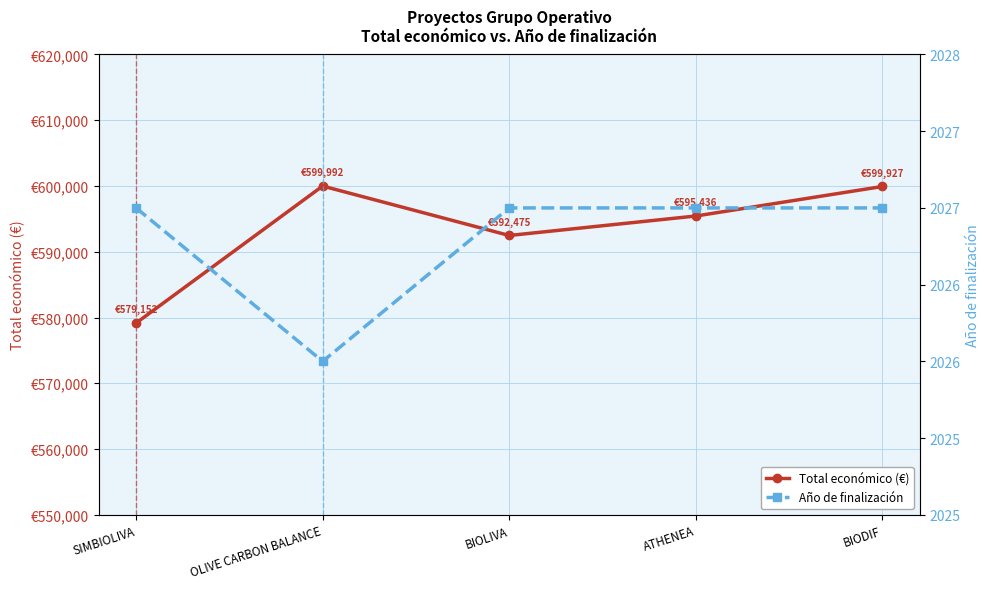

What is the approximate value of Año de finalización at BIOLIVA?

2027